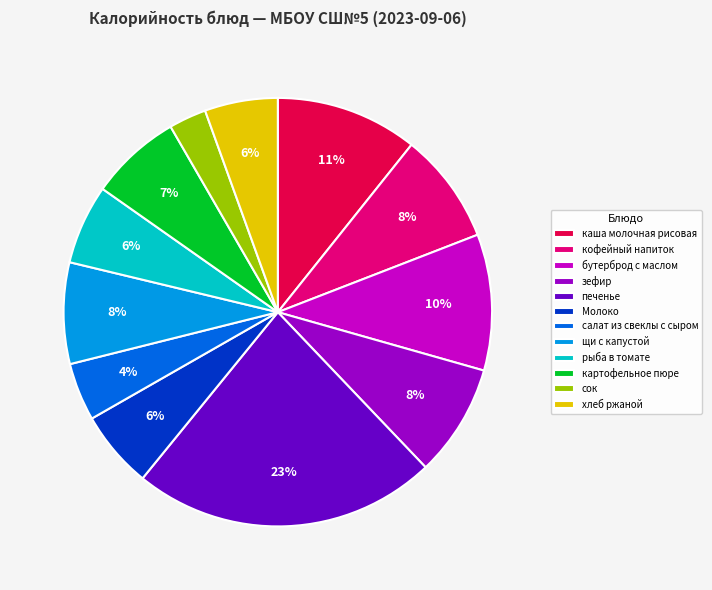

How many slices are in this pie chart?

12